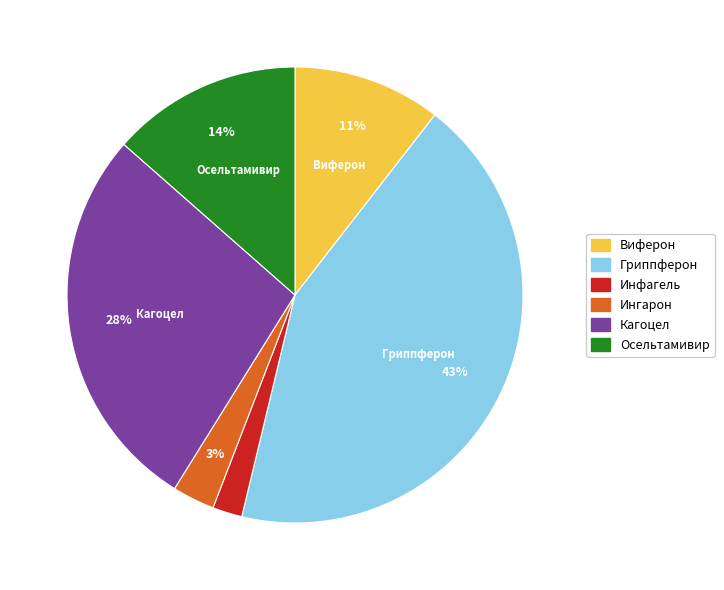

Combined, do Ингарон and Виферон account for over 50%?

No